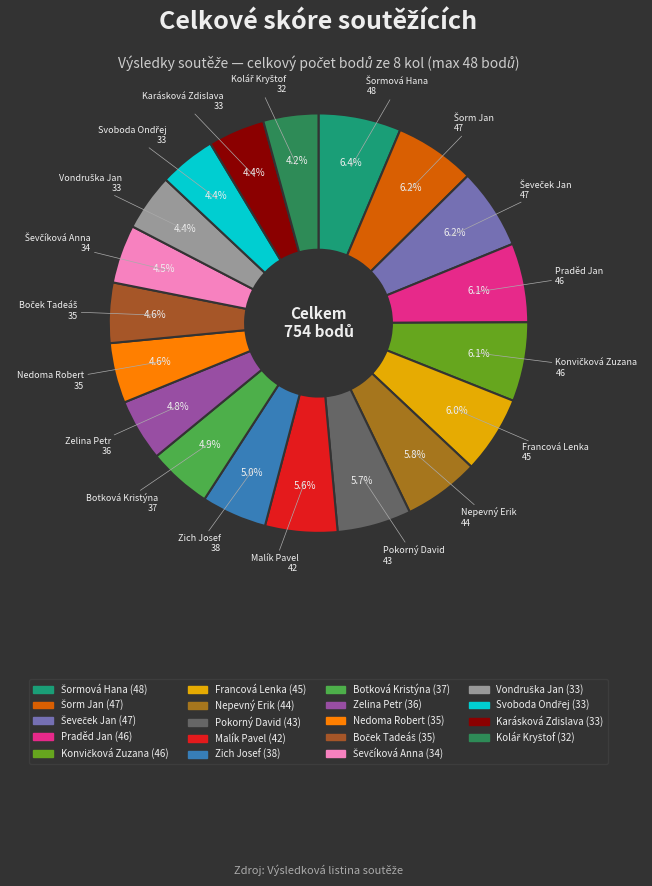

Does Malík Pavel account for over 50% of the chart?

No